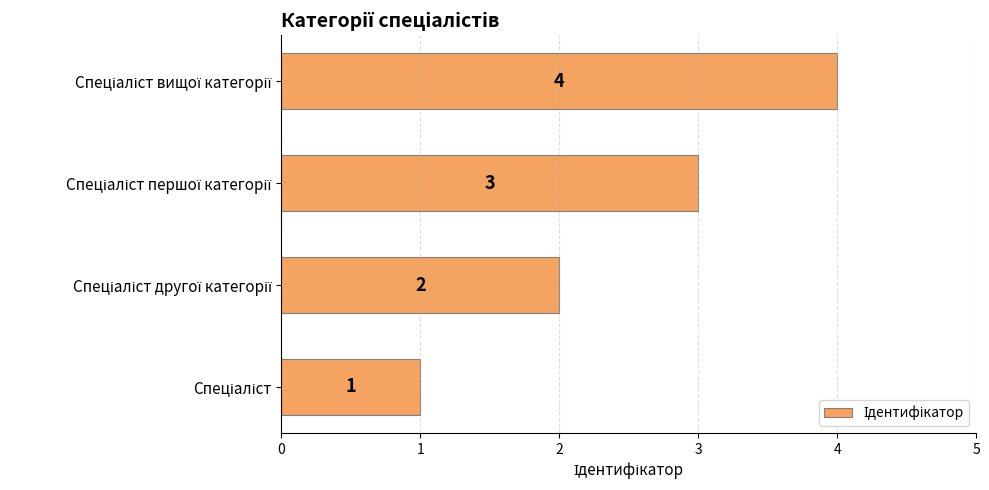

What is the difference between the second highest and minimum values?

2